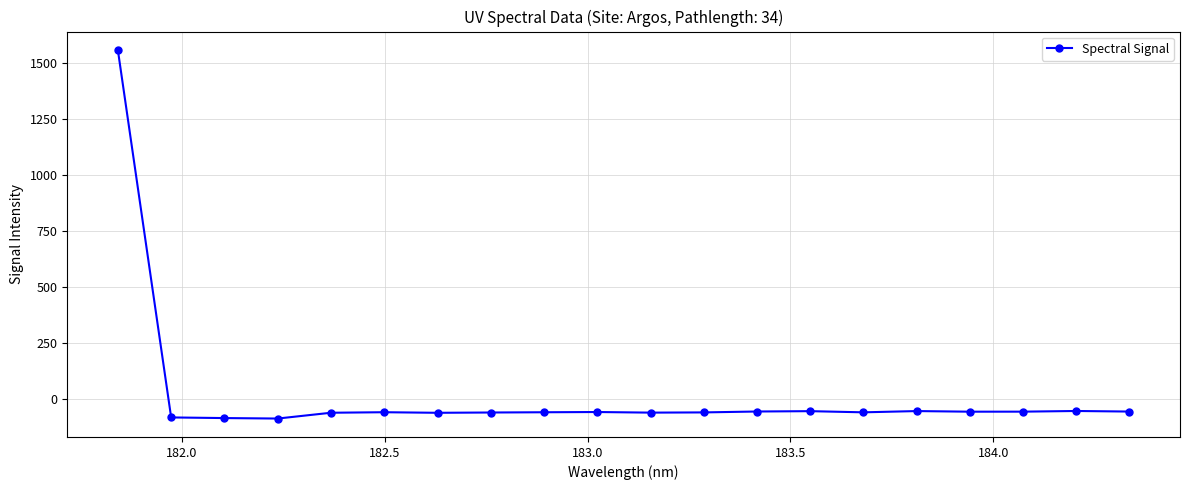

What is the average value?

18.0